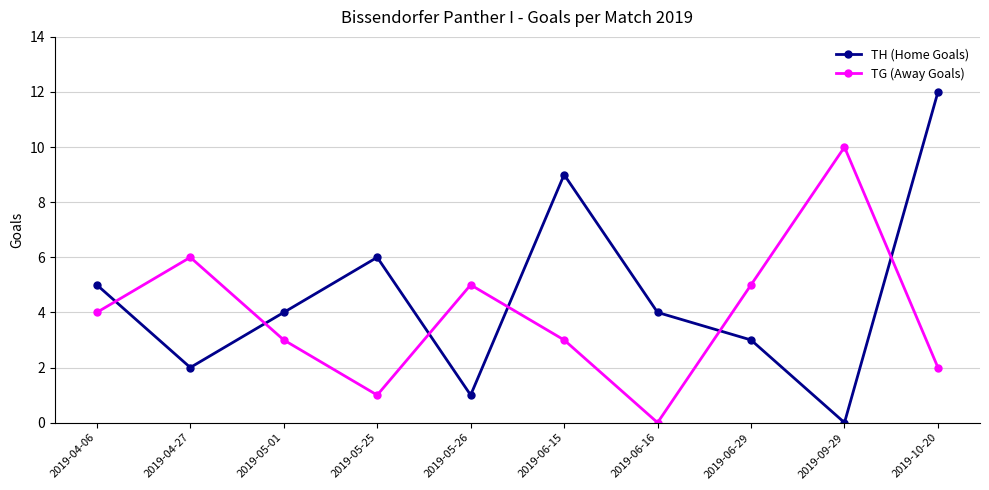

What is the spread (max minus min) of values at 2019-05-25?

5